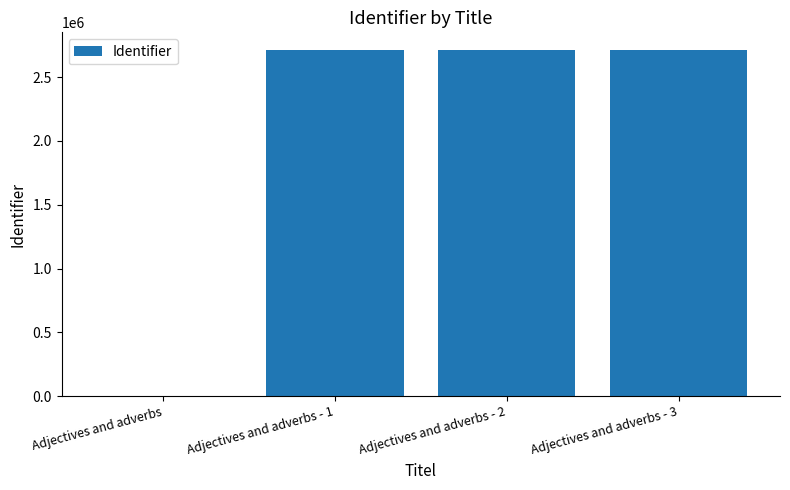

True or false: the data shows 2715922 at Adjectives and adverbs - 2.

True